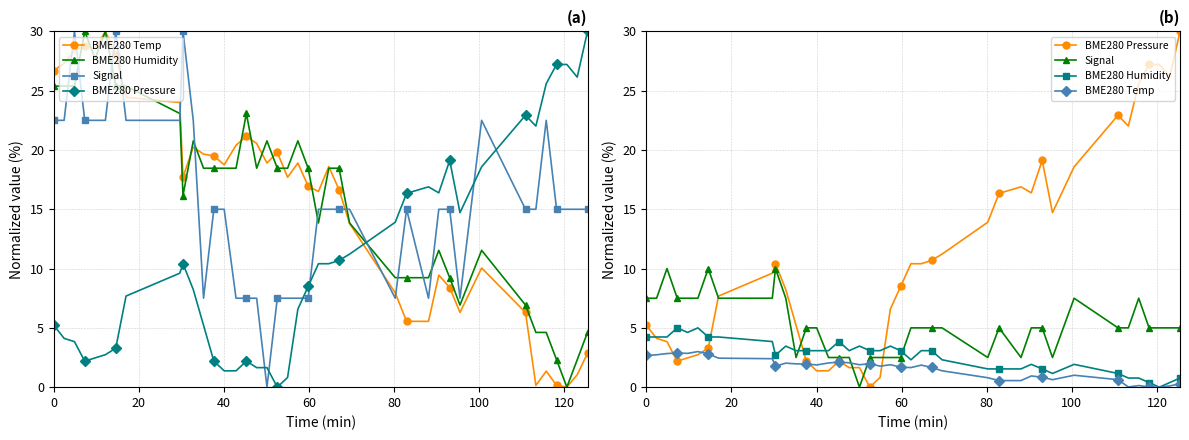

How many intersections are there between BME280 Pressure and BME280 Temp?

6